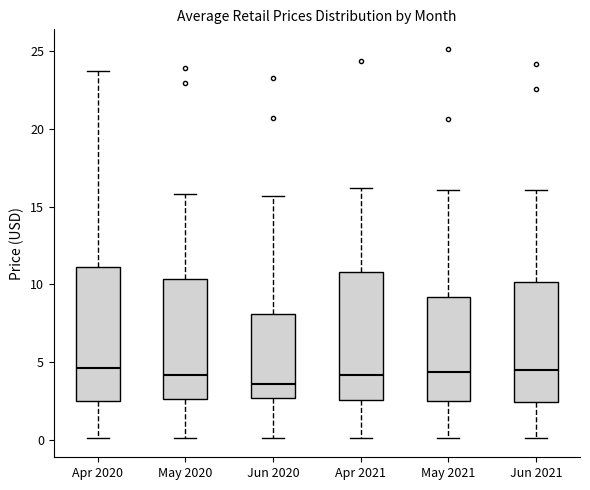

Reading left to right, transcribe this box plot: for each box, give where its median line is, the range the box spans, and where its two whiskers end, as read against the y-axis. The values are not printed on the chart, so give them approximately, as read against the axis.

Apr 2020: median 4.5, box 2.5 to 11.0, whiskers 0.0 to 23.5
May 2020: median 4.0, box 2.5 to 10.5, whiskers 0.0 to 16.0
Jun 2020: median 3.5, box 2.5 to 8.0, whiskers 0.0 to 15.5
Apr 2021: median 4.0, box 2.5 to 11.0, whiskers 0.0 to 16.0
May 2021: median 4.5, box 2.5 to 9.0, whiskers 0.0 to 16.0
Jun 2021: median 4.5, box 2.5 to 10.0, whiskers 0.0 to 16.0